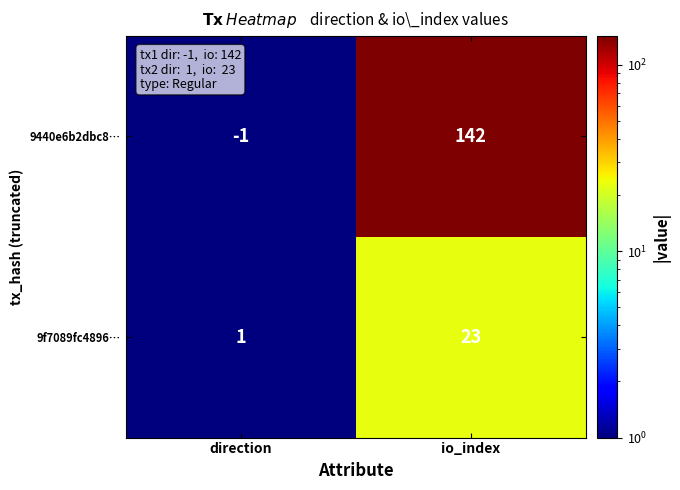

True or false: 9440e6b2dbc8… has a value of -1 at direction.

True